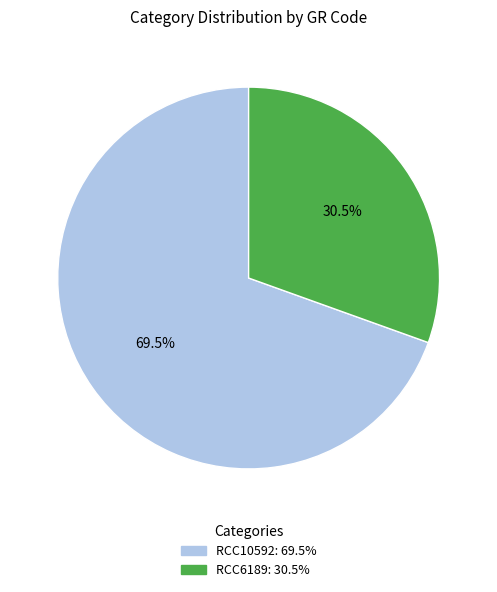

What is the ratio of the value at RCC6189 to the value at RCC10592?

0.4